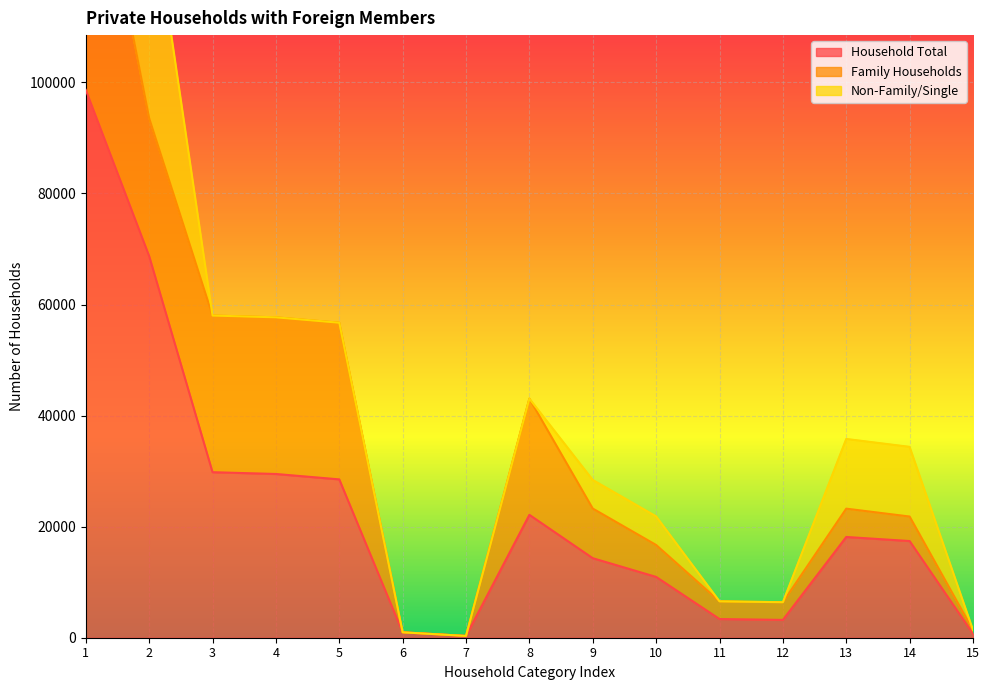

What is the value of the Family Households point at the 3rd from the left?

28210